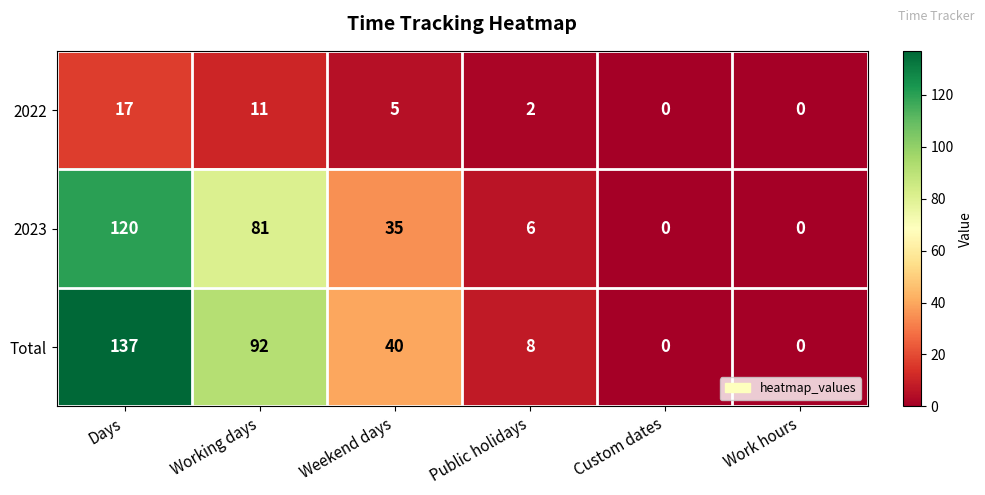

Where does the Total series first go above 40?

Days